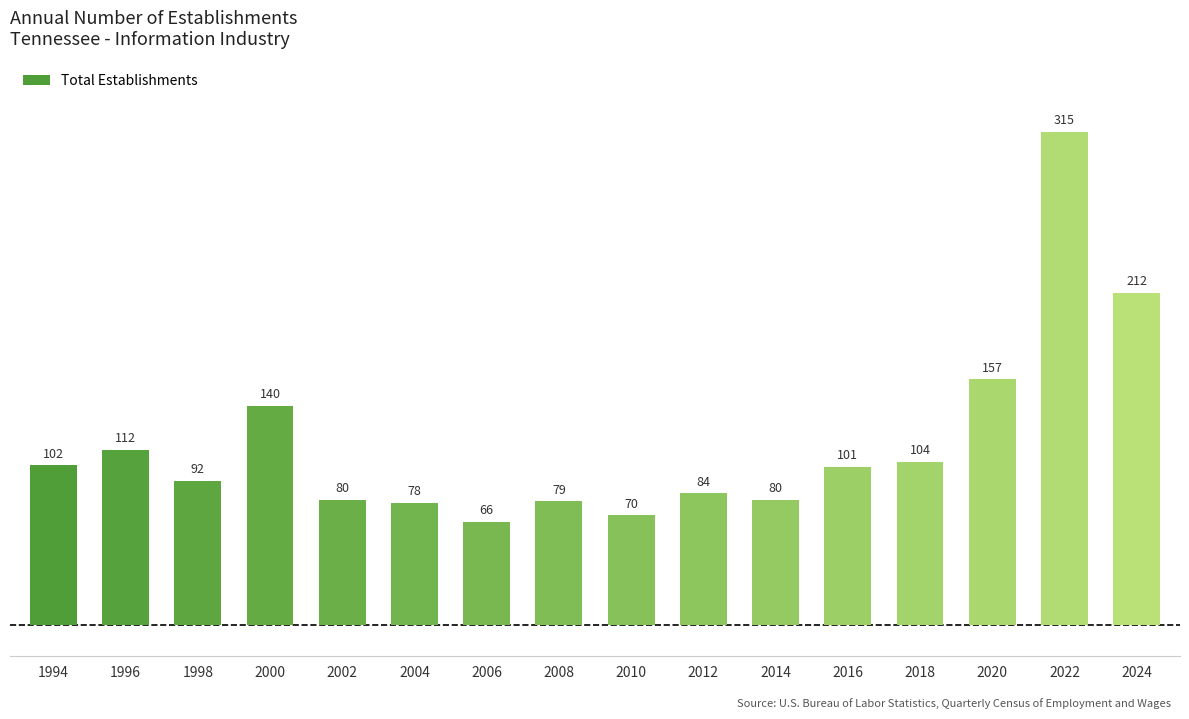

At which category does the chart reach its minimum across all series?

2006